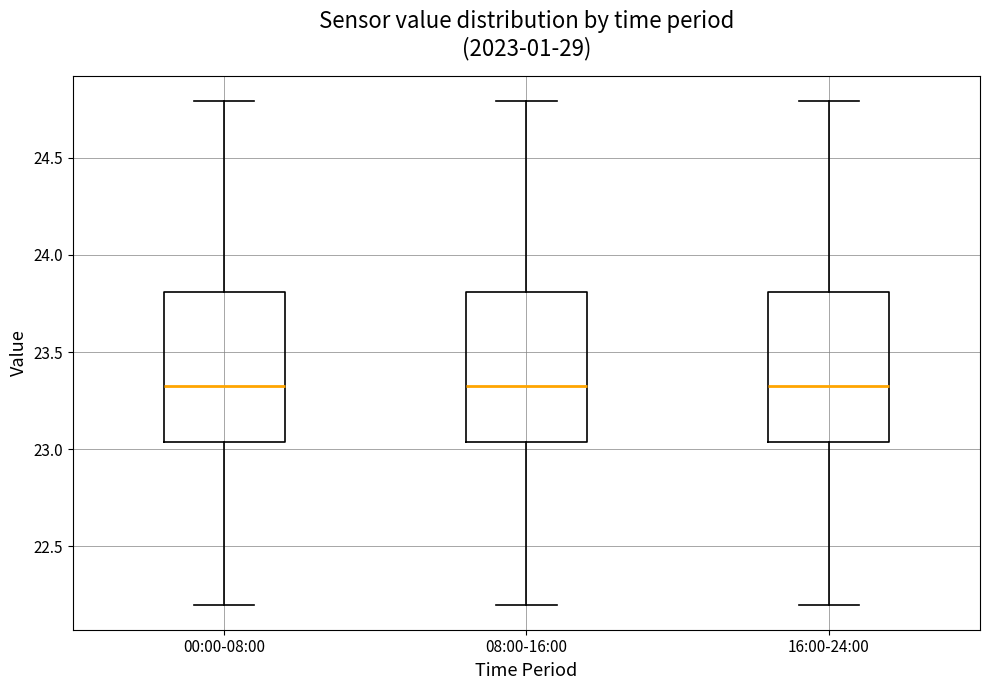

Reading left to right, read every box against the y-axis: the position of its median line, the range the box covers, and the ends of its whiskers. The values are not printed on the chart, so give them approximately, as read against the axis.

00:00-08:00: median 23.35, box 23.05 to 23.80, whiskers 22.20 to 24.80
08:00-16:00: median 23.35, box 23.05 to 23.80, whiskers 22.20 to 24.80
16:00-24:00: median 23.35, box 23.05 to 23.80, whiskers 22.20 to 24.80